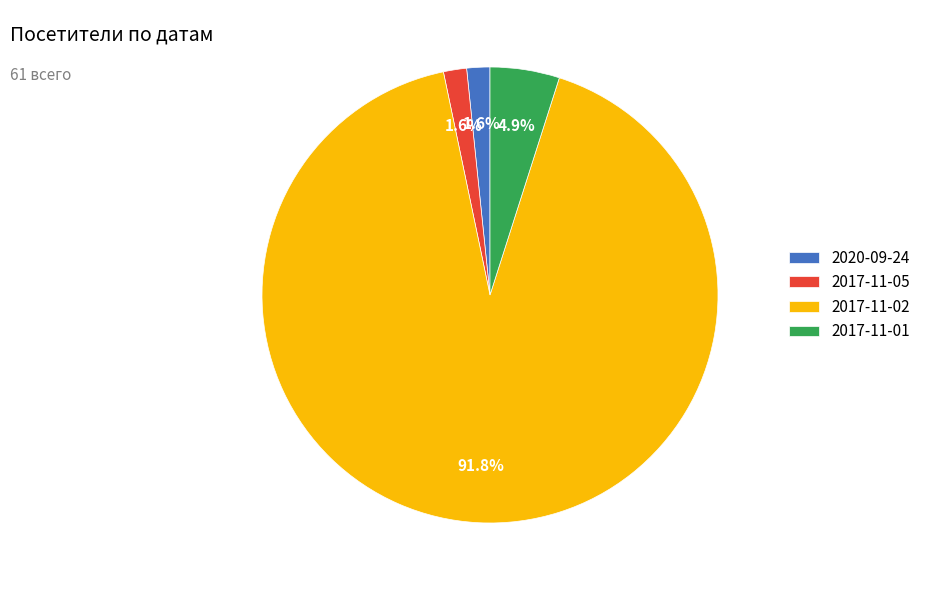

To the nearest percent, what is the combined percentage of 2017-11-02 and 2017-11-01?

97%